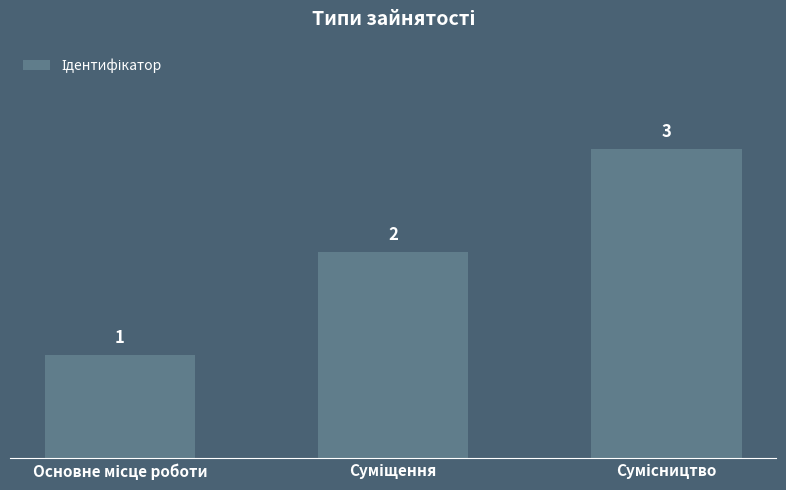

Count the values in the range 1 to 3.

3